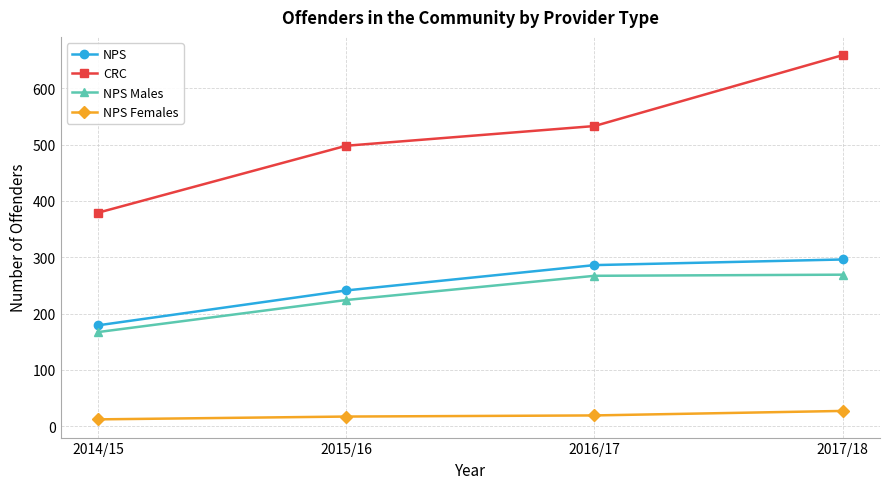

Between 2015/16 and 2016/17, which series saw the biggest shift?

NPS